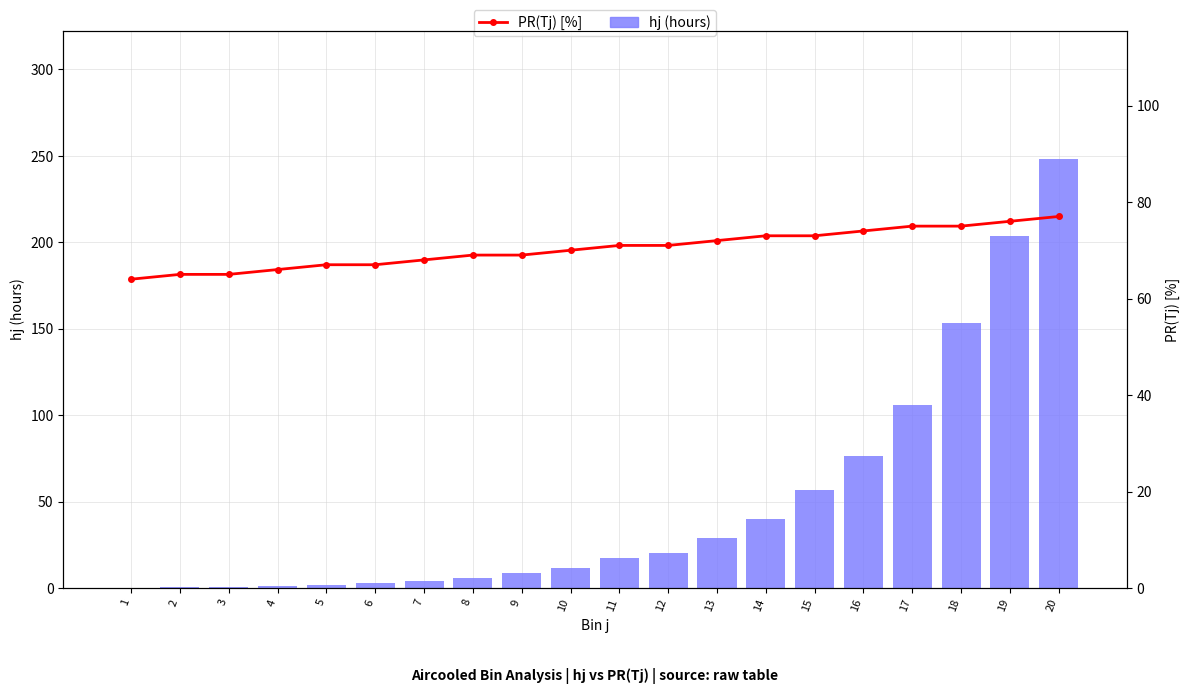

Reading left to right, list all the values displayed in this chart.

hj (hours): 1=0.1	2=0.4	3=0.7	4=1.1	5=1.7	6=3.0	7=3.8	8=5.7	9=8.9	10=11.8	11=17.3	12=20.0	13=28.7	14=39.7	15=56.6	16=76.4	17=106.1	18=153.2	19=203.4	20=248.0
PR(Tj) [%]: 1=64.0	2=65.0	3=65.0	4=66.0	5=67.0	6=67.0	7=68.0	8=69.0	9=69.0	10=70.0	11=71.0	12=71.0	13=72.0	14=73.0	15=73.0	16=74.0	17=75.0	18=75.0	19=76.0	20=77.0